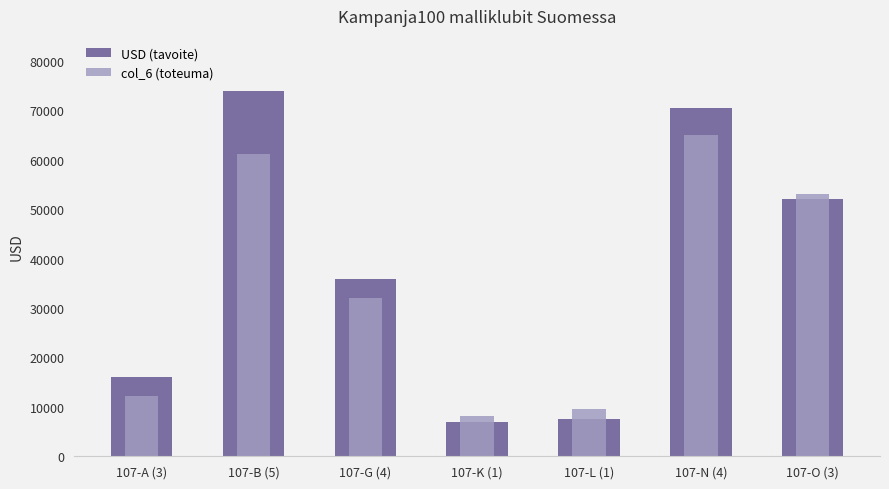

Is the value of USD (tavoite) at 107-A (3) greater than the value of col_6 (toteuma) at 107-B (5)?

No